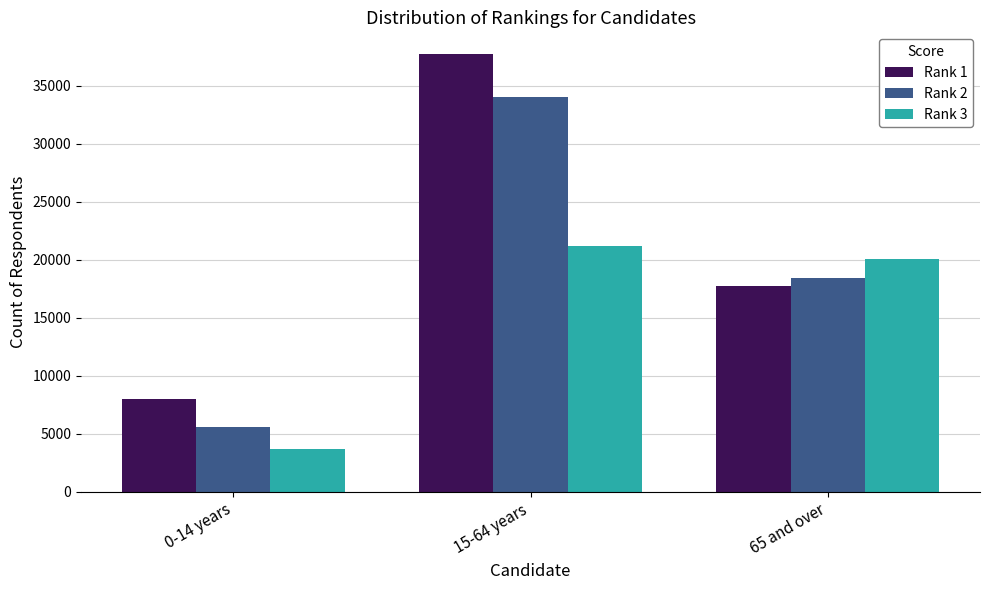

True or false: Rank 2 has a value of 18457 at 65 and over.

True